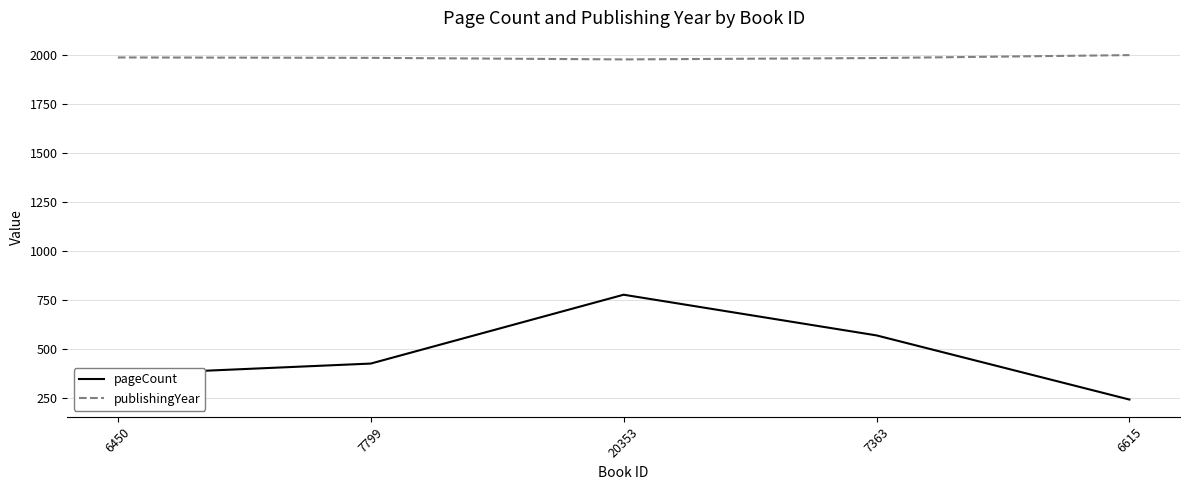

True or false: publishingYear and pageCount cross at least once.

False